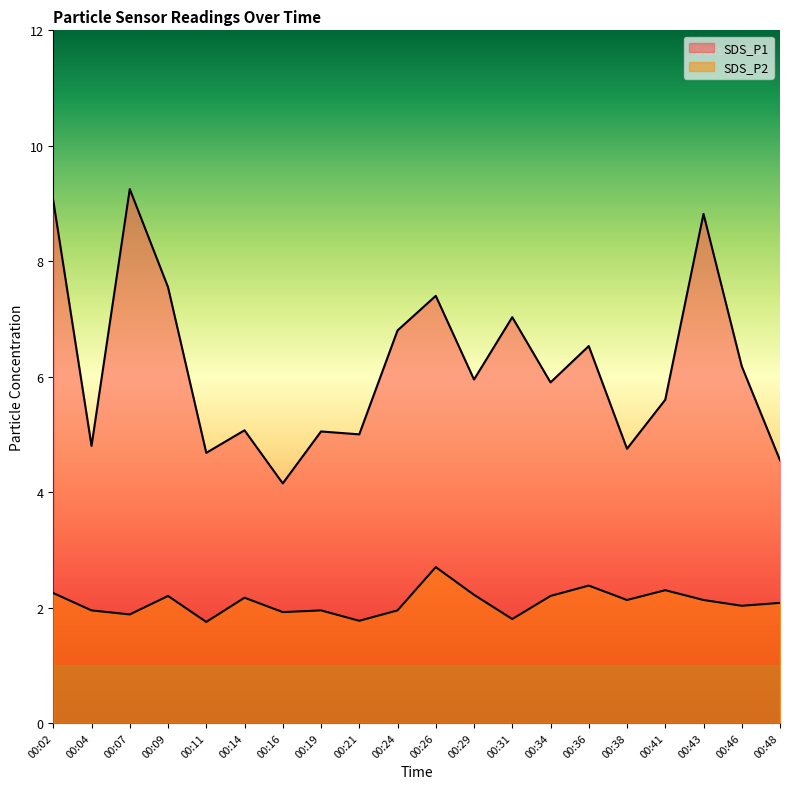

Reading left to right, list all the values displayed in this chart.

SDS_P1: 9.1	4.8	9.2	7.5	4.7	5.1	4.2	5.0	5.0	6.8	7.4	6.0	7.0	5.9	6.5	4.8	5.6	8.8	6.2	4.5
SDS_P2: 2.2	1.9	1.9	2.2	1.8	2.2	1.9	1.9	1.8	1.9	2.7	2.2	1.8	2.2	2.4	2.1	2.3	2.1	2.0	2.1